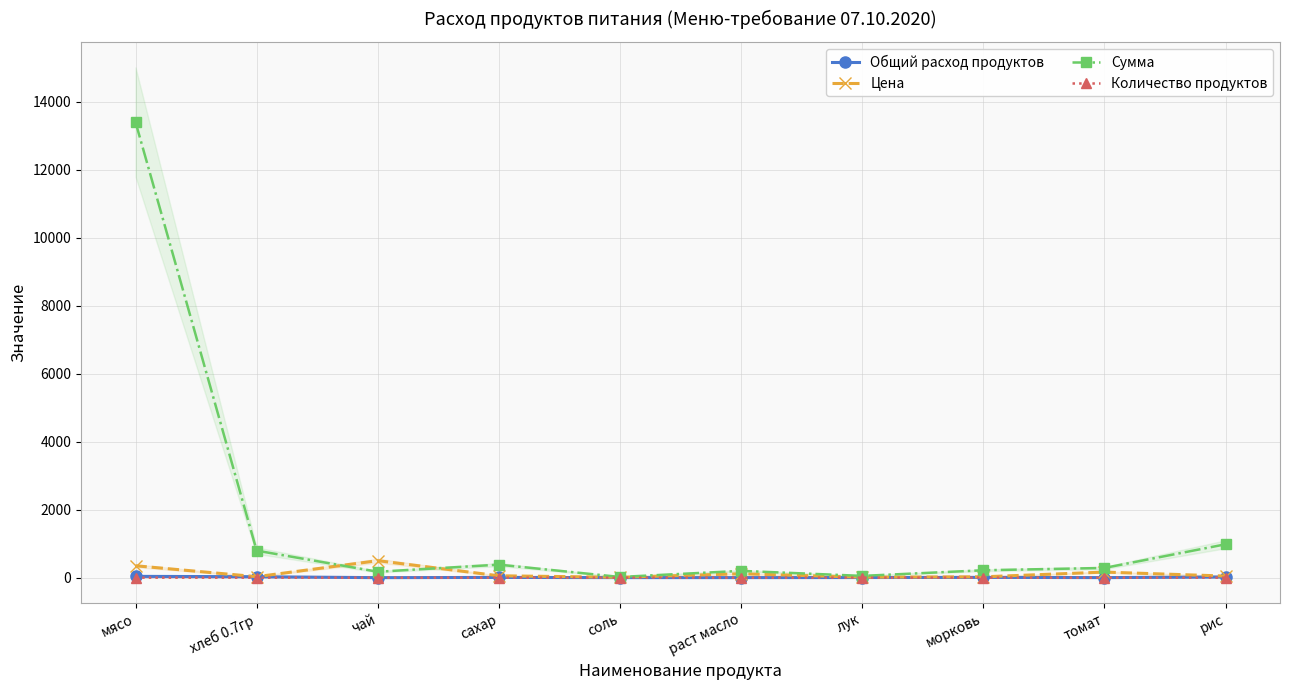

At which label is Сумма closest to 6709?

рис